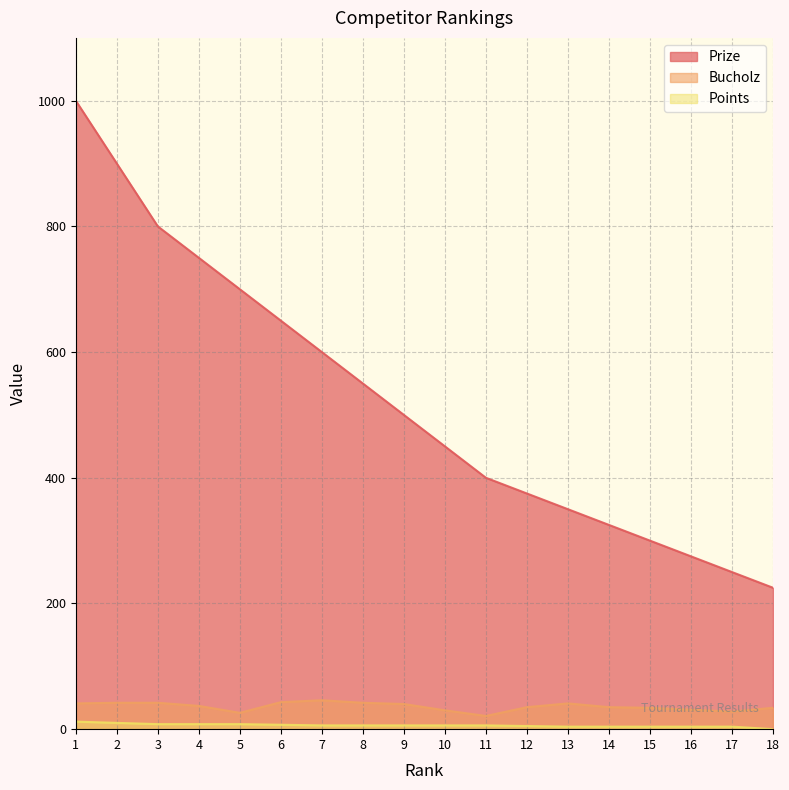

Which label corresponds to the smallest value in the chart?

18